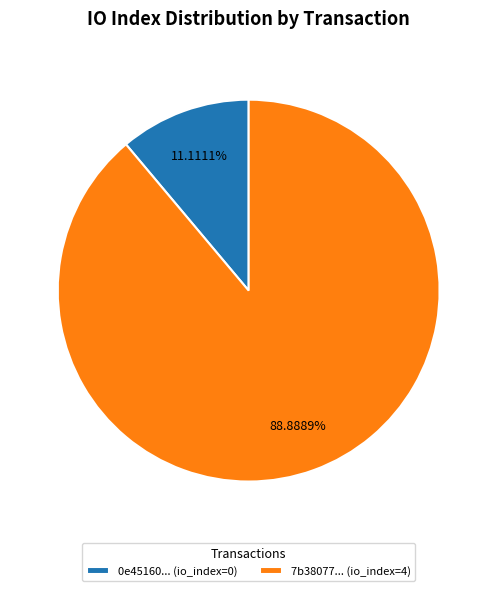

Does 0e45160... (io_index=0) represent more than half of the total?

No